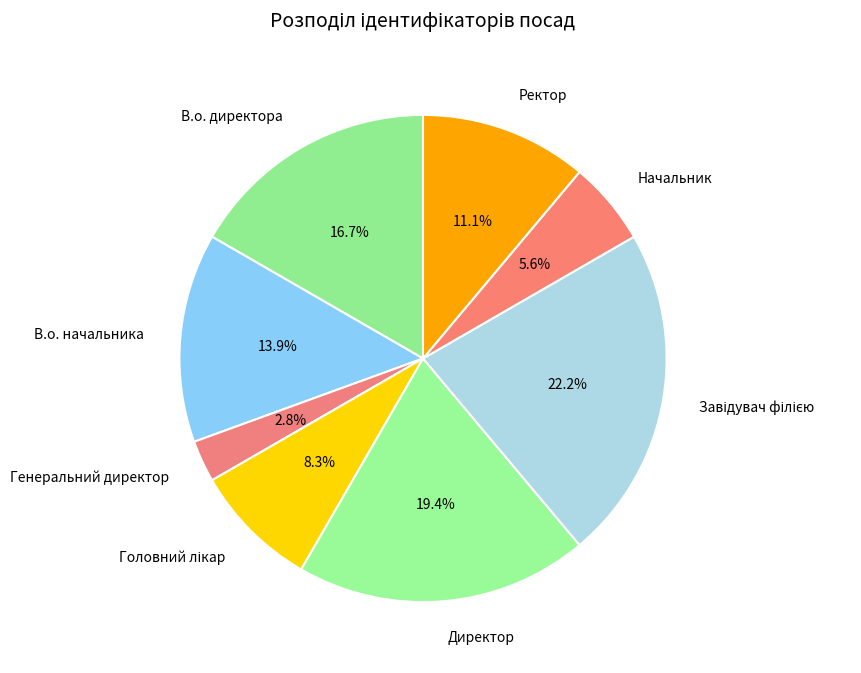

Which slice is the smallest?

Генеральний директор